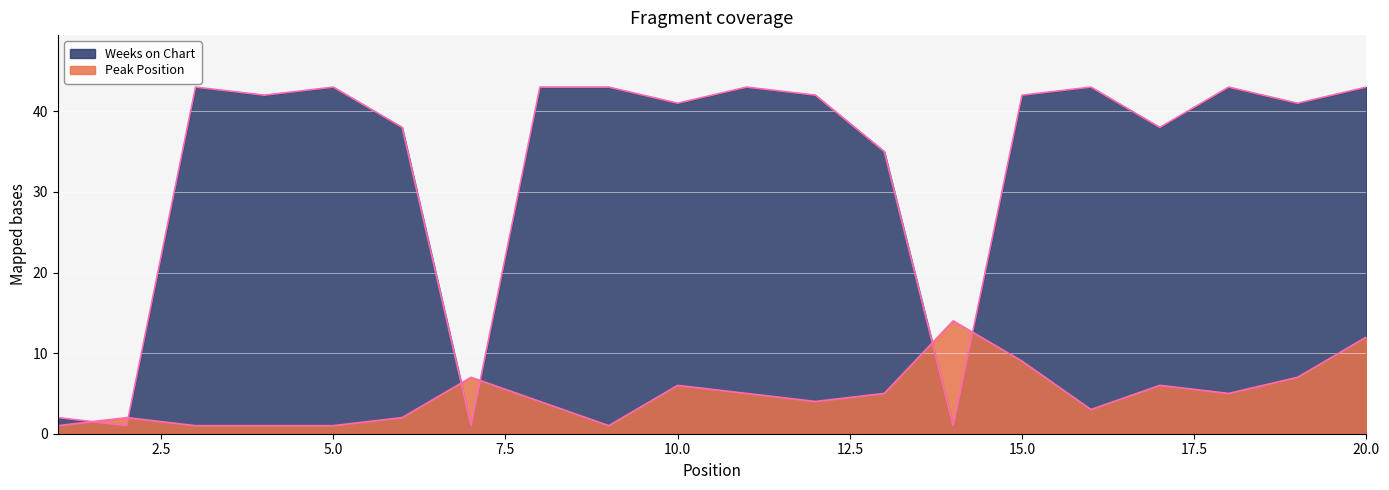

Is it true that Weeks on Chart equals 66 at 5?

False